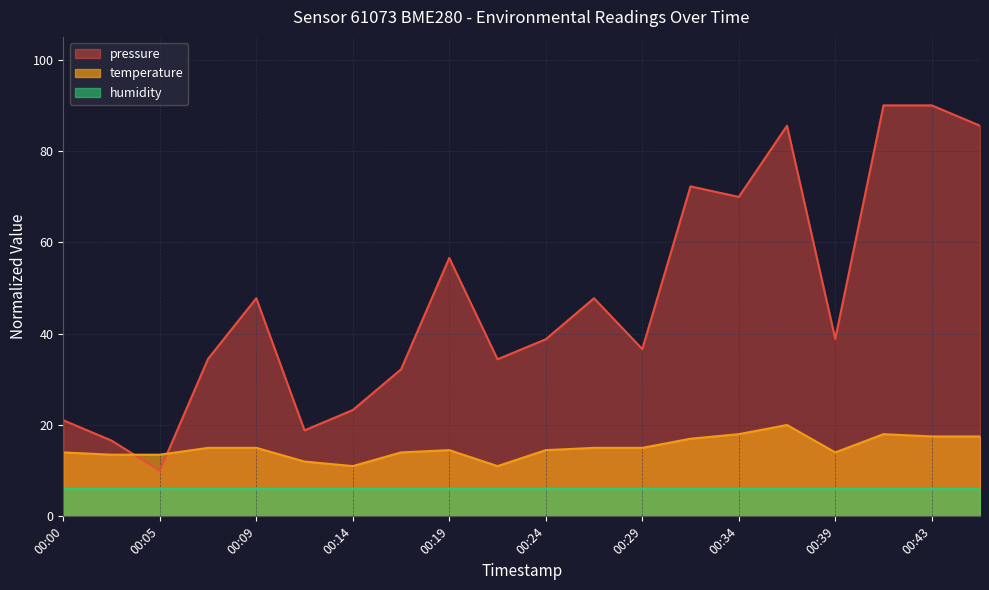

Is it true that pressure equals 10.0 at 00:05?

True